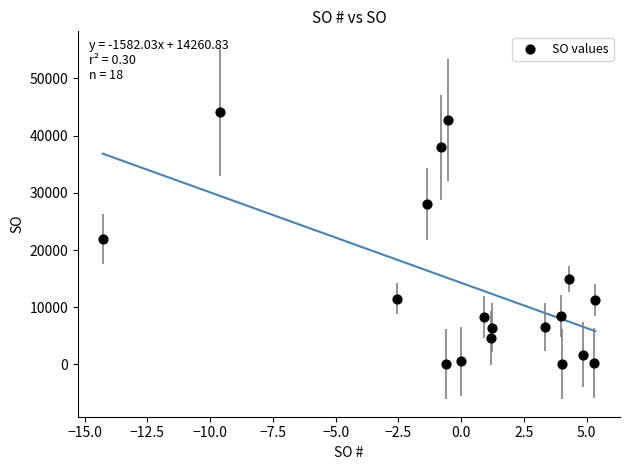

What is the range of X values (max minus min)?

19.6